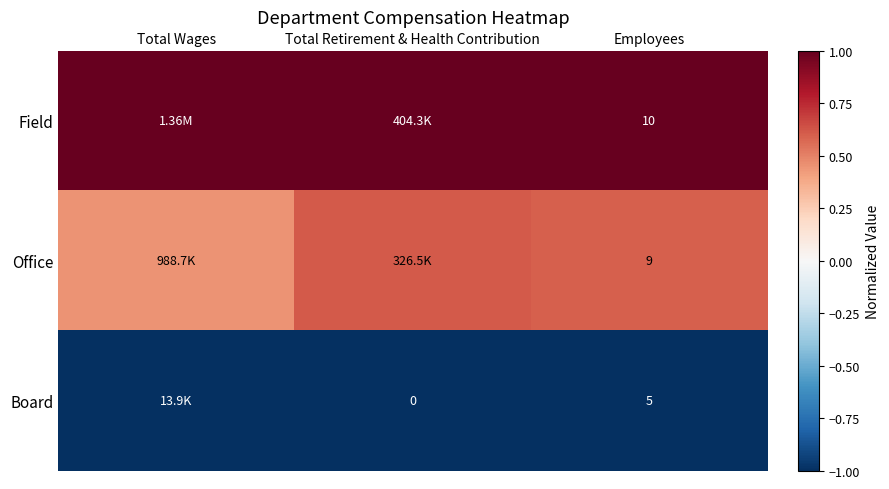

Is the value of Field at Employees greater than the value of Office at Employees?

Yes